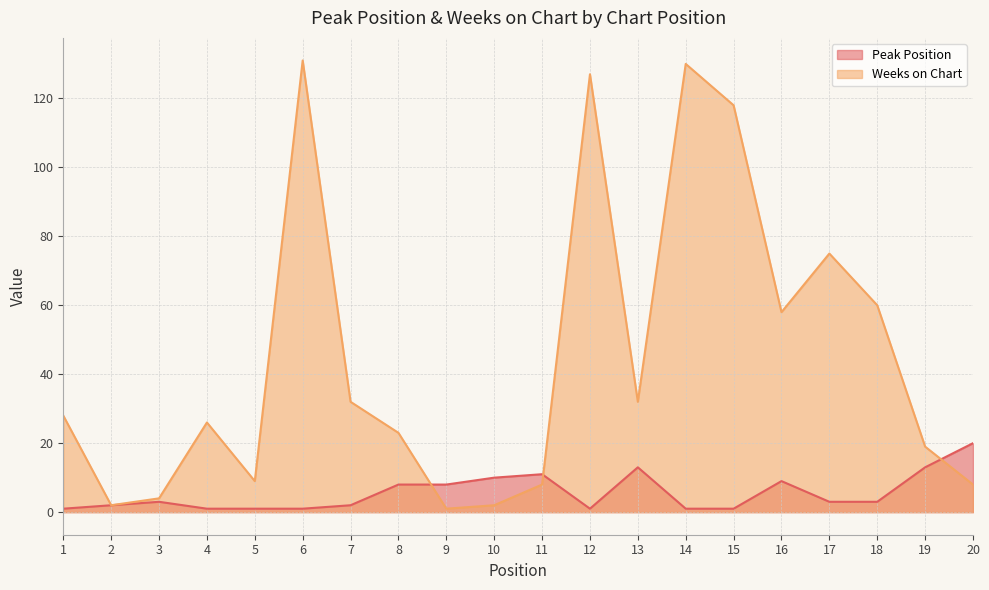

At how many categories does at least one series exceed 61?

5